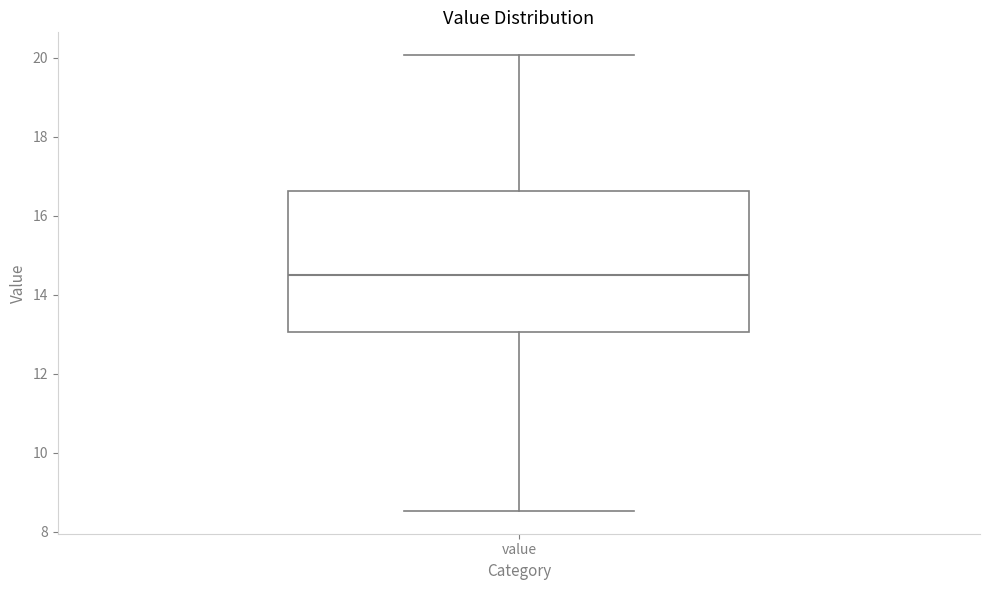

Transcribe this box plot: give where the median line is, the range the box spans, and where the two whiskers end, as read against the y-axis. The values are not printed on the chart, so give them approximately, as read against the axis.

median 14.6, box 13.0 to 16.6, whiskers 8.6 to 20.0